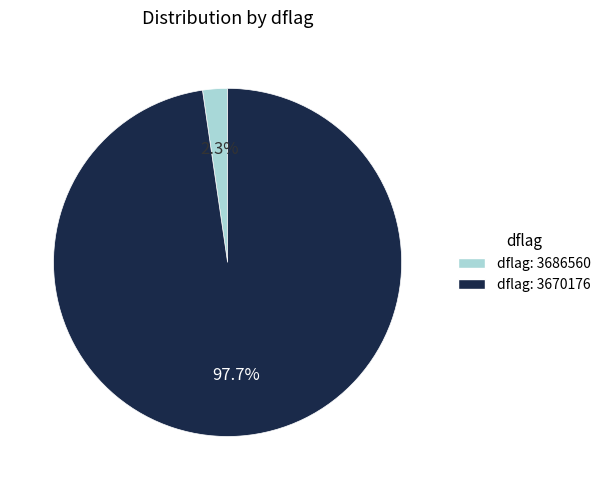

Is there a majority slice in this chart?

Yes